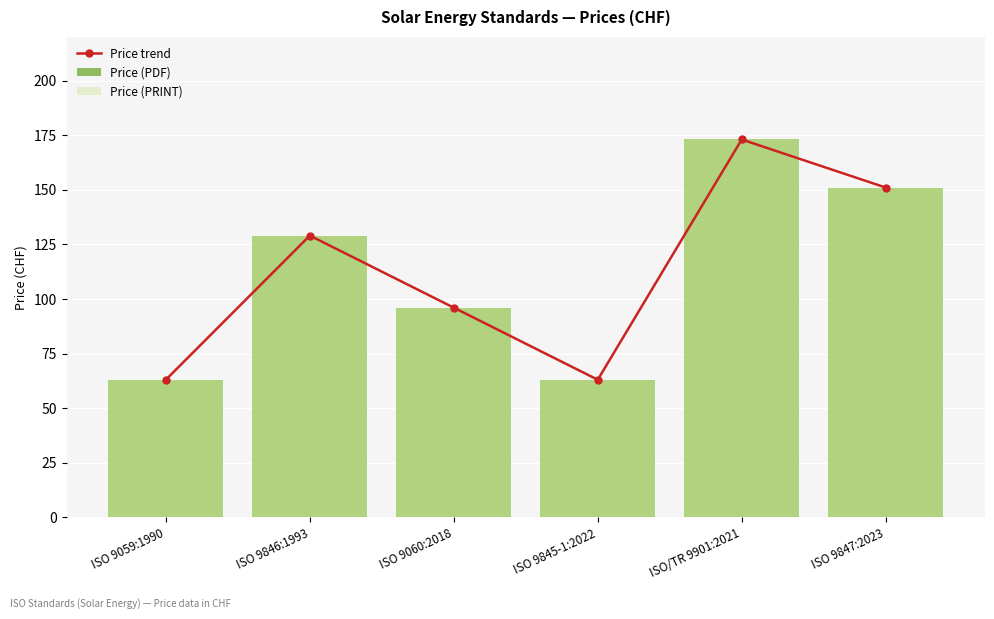

Between ISO 9059:1990 and ISO 9847:2023, which is larger?

ISO 9847:2023